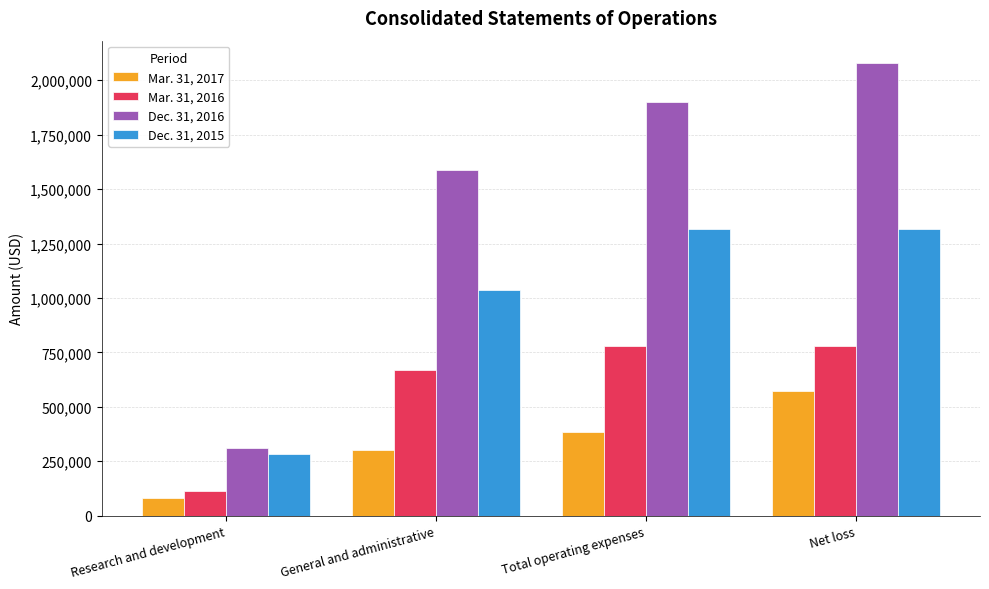

What is the difference between the maximum and minimum values in the Dec. 31, 2016 series?

1768386